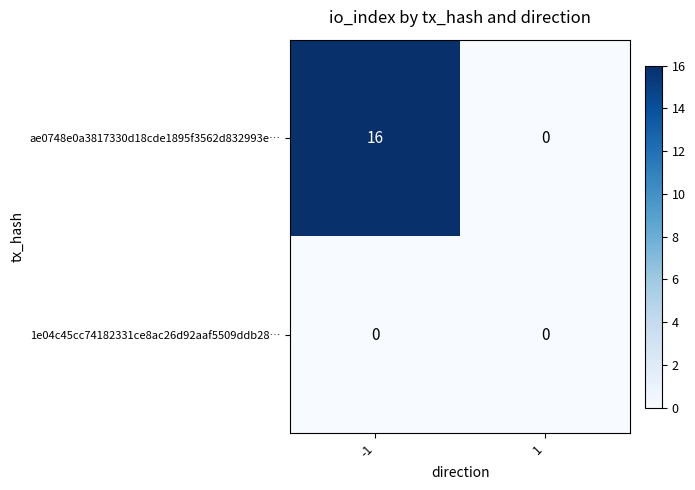

Which series has the largest range (max minus min)?

ae0748e0a3817330d18cde1895f3562d832993e…